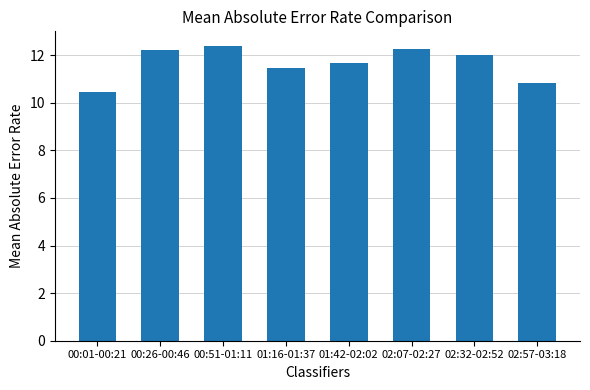

How many values exceed 11?

6